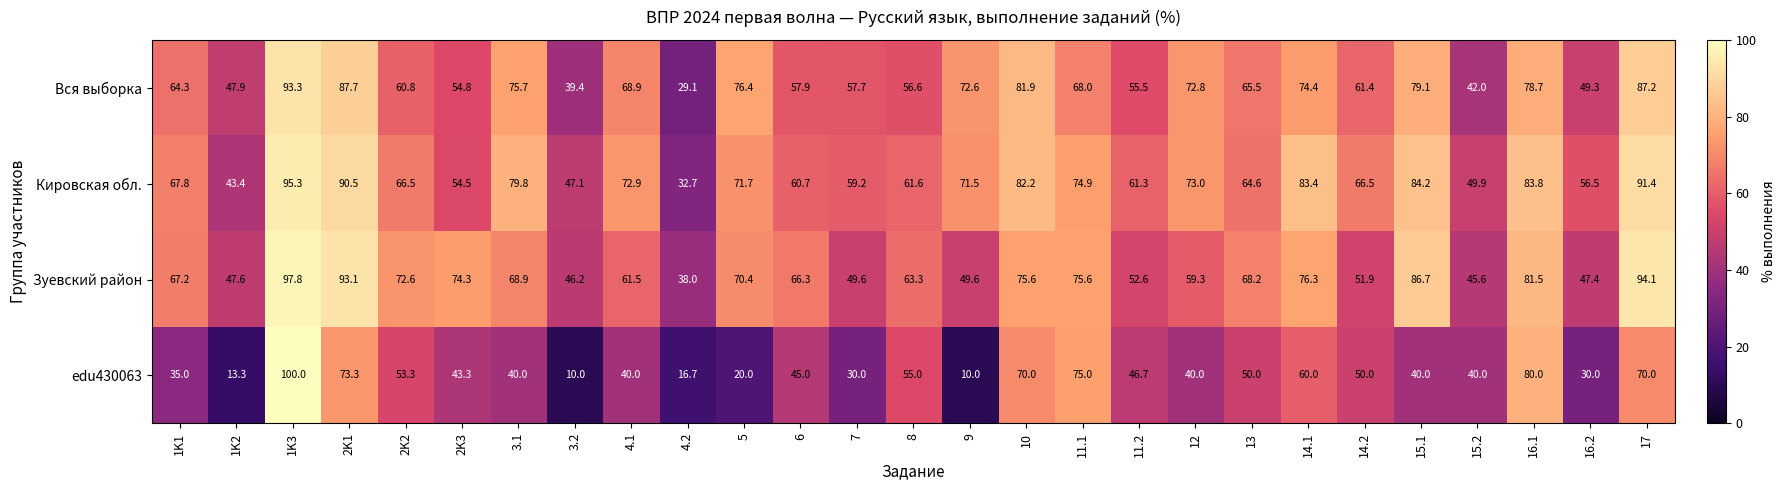

Which label corresponds to the largest value in the chart?

1K3